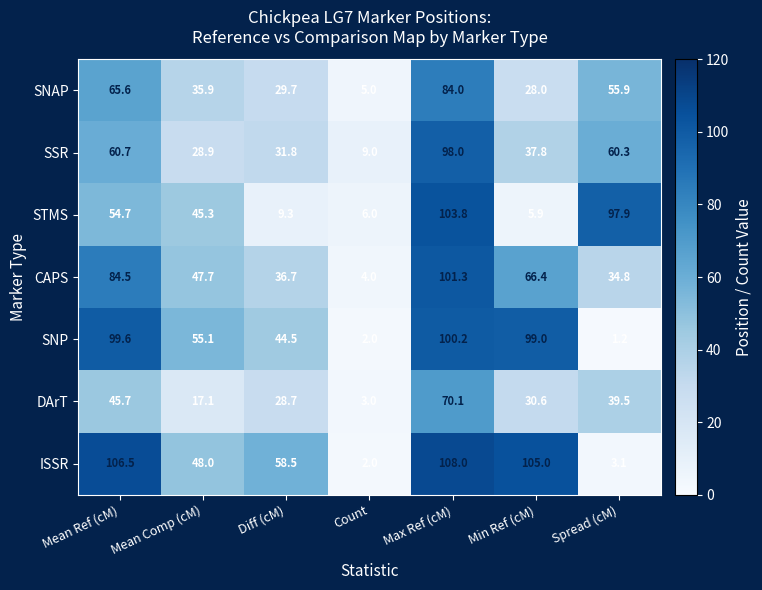

The ISSR series shows 105.0 at Min Ref (cM). True or false?

True